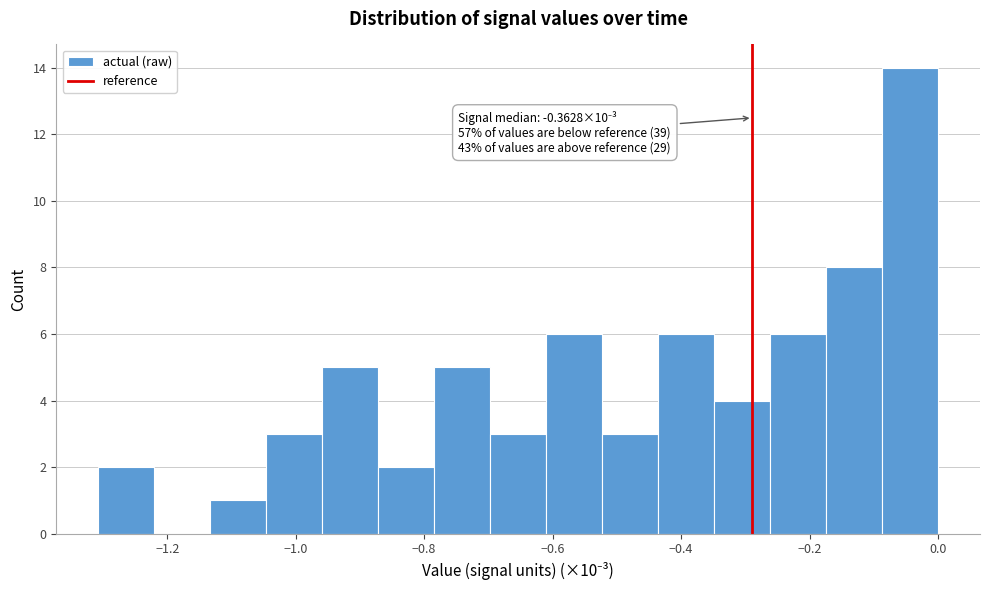

Which range on the x-axis has the tallest bar?

-0.08 to 0.00